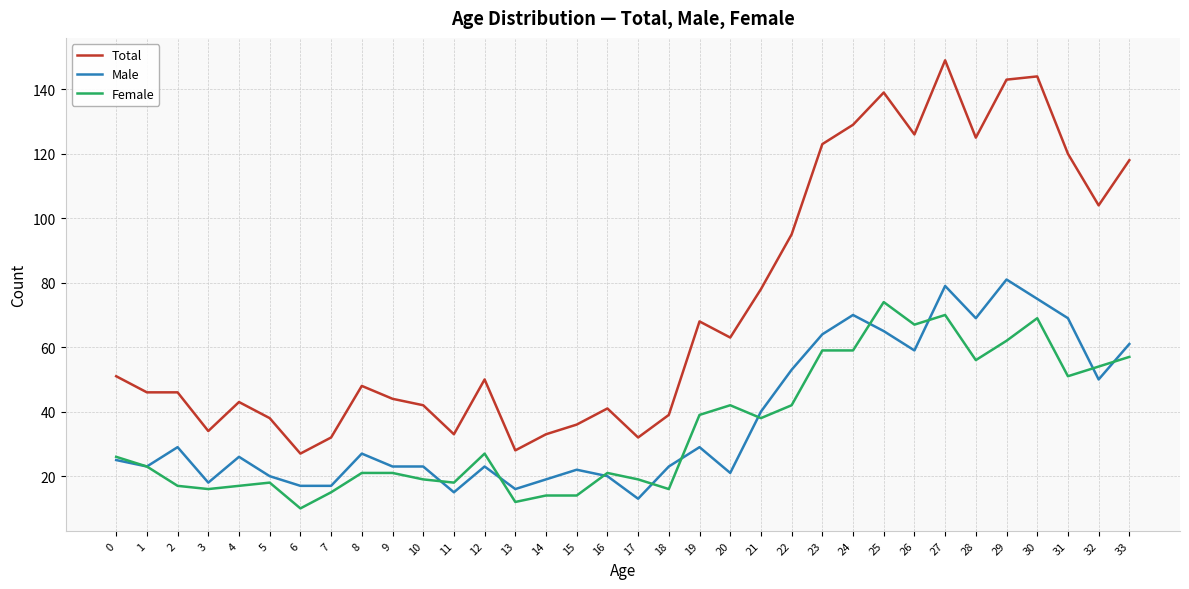

What is the total value across all series at 26?

252